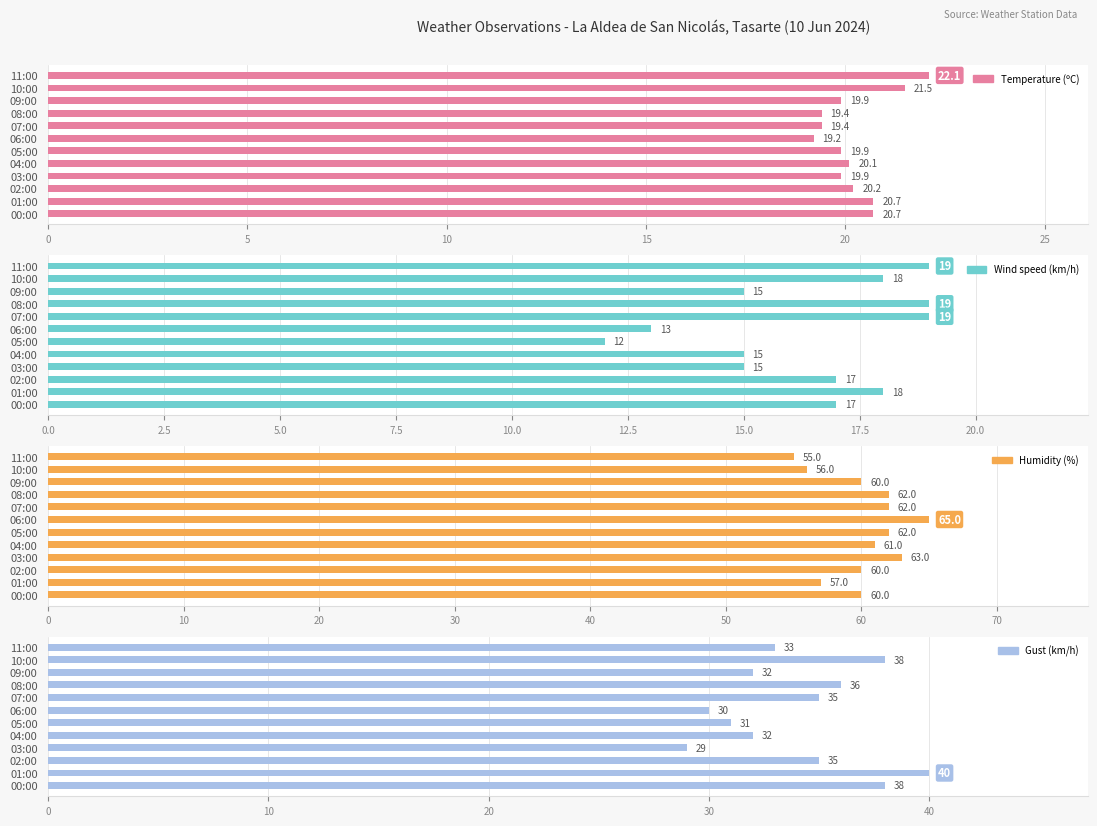

What is the total value across all series at 05:00?

124.9